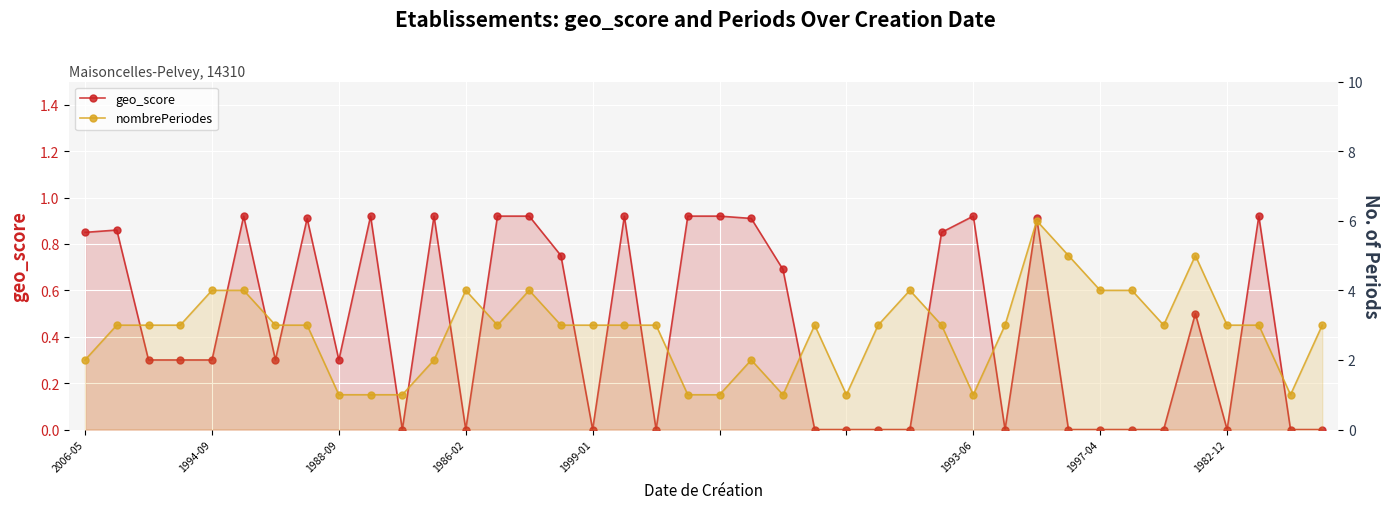

True or false: nombrePeriodes and geo_score intersect in this chart.

False